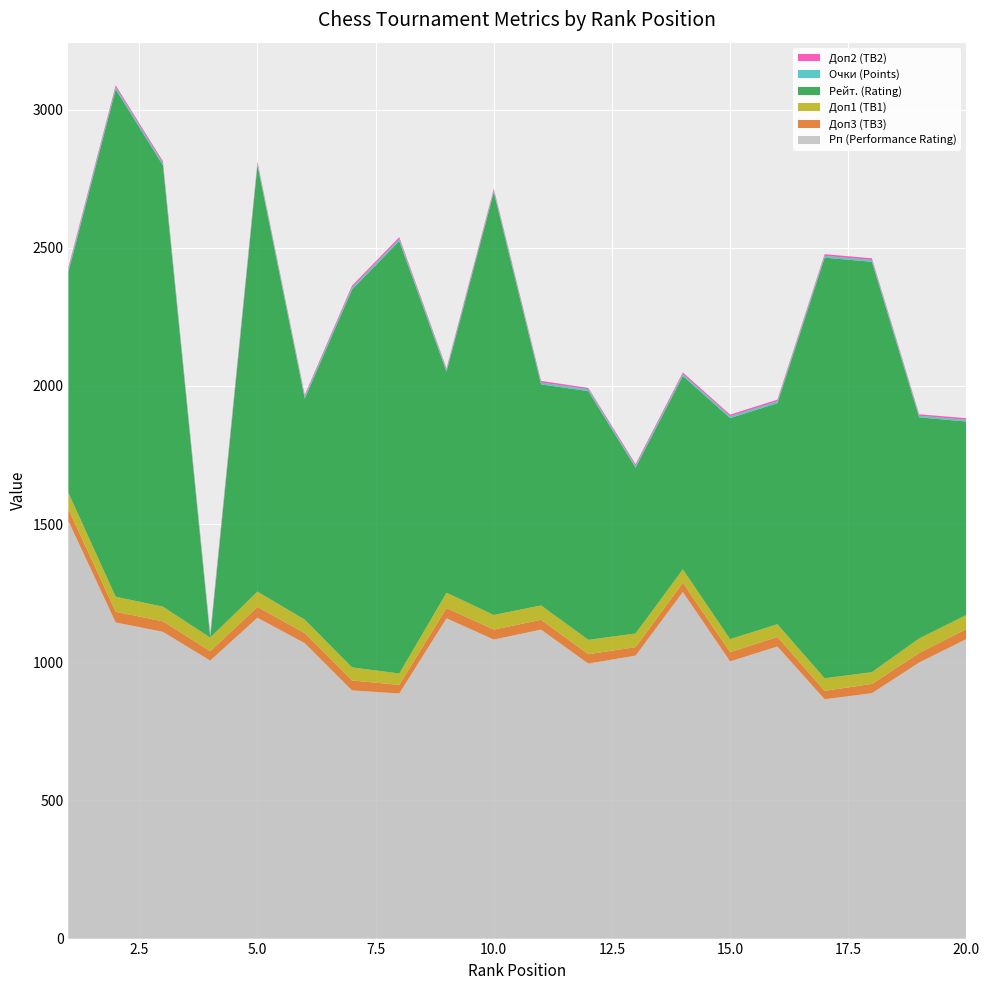

Reading left to right, extract all data points from this chart.

Рп (Performance Rating): 1511.0	1144.0	1110.0	1006.0	1161.0	1069.0	898.0	887.0	1159.0	1082.0	1118.0	995.0	1024.0	1254.0	1003.0	1057.0	866.0	888.0	999.0	1084.0
Доп3 (TB3): 43.0	38.5	38.0	34.0	39.0	36.5	36.0	31.0	37.0	36.0	35.5	34.0	30.5	33.5	33.5	34.5	30.5	33.5	34.5	36.0
Доп1 (TB1): 59.0	54.5	53.0	49.0	55.5	48.5	47.5	41.0	55.5	53.0	52.0	52.0	49.5	48.5	47.0	46.0	45.5	42.5	52.5	51.0
Рейт. (Rating): 800.0	1836.0	1597.0	0.0	1543.0	800.0	1367.0	1565.0	800.0	1530.0	800.0	900.0	600.0	700.0	800.0	800.0	1522.0	1485.0	800.0	700.0
Очки (Points): 8.0	7.5	7.5	7.5	7.0	7.0	7.0	7.0	6.5	6.5	6.5	6.5	6.5	6.5	6.5	6.5	6.5	6.5	6.0	6.0
Доп2 (TB2): 8.0	7.0	7.0	7.0	6.0	6.0	7.0	7.0	5.0	6.0	6.0	5.0	6.0	6.0	6.0	6.0	6.0	6.0	5.0	6.0